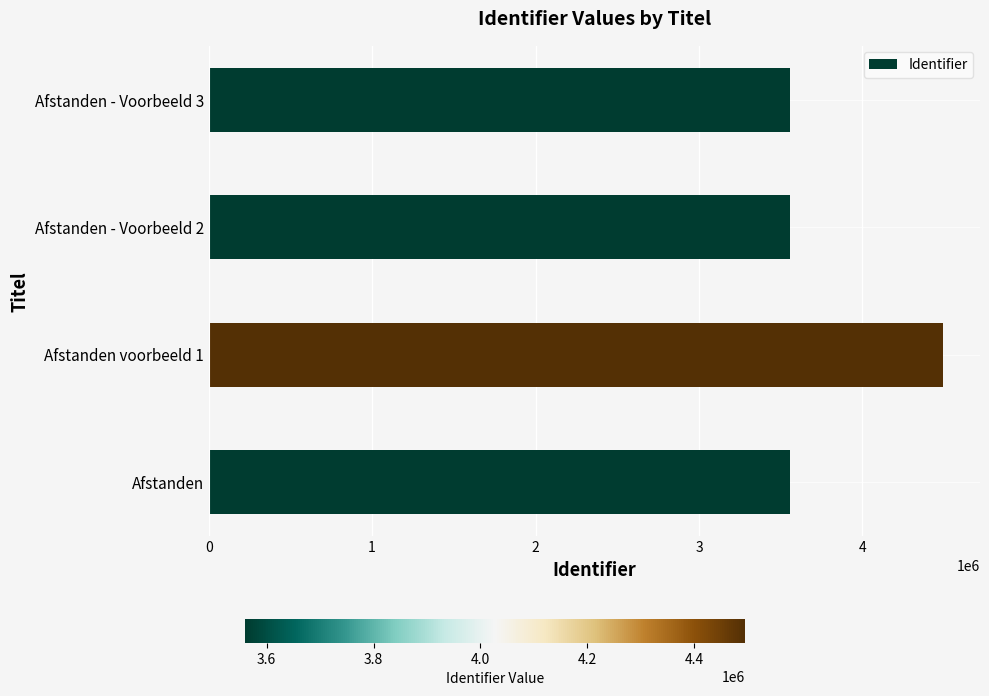

Are the bars horizontal?

Yes